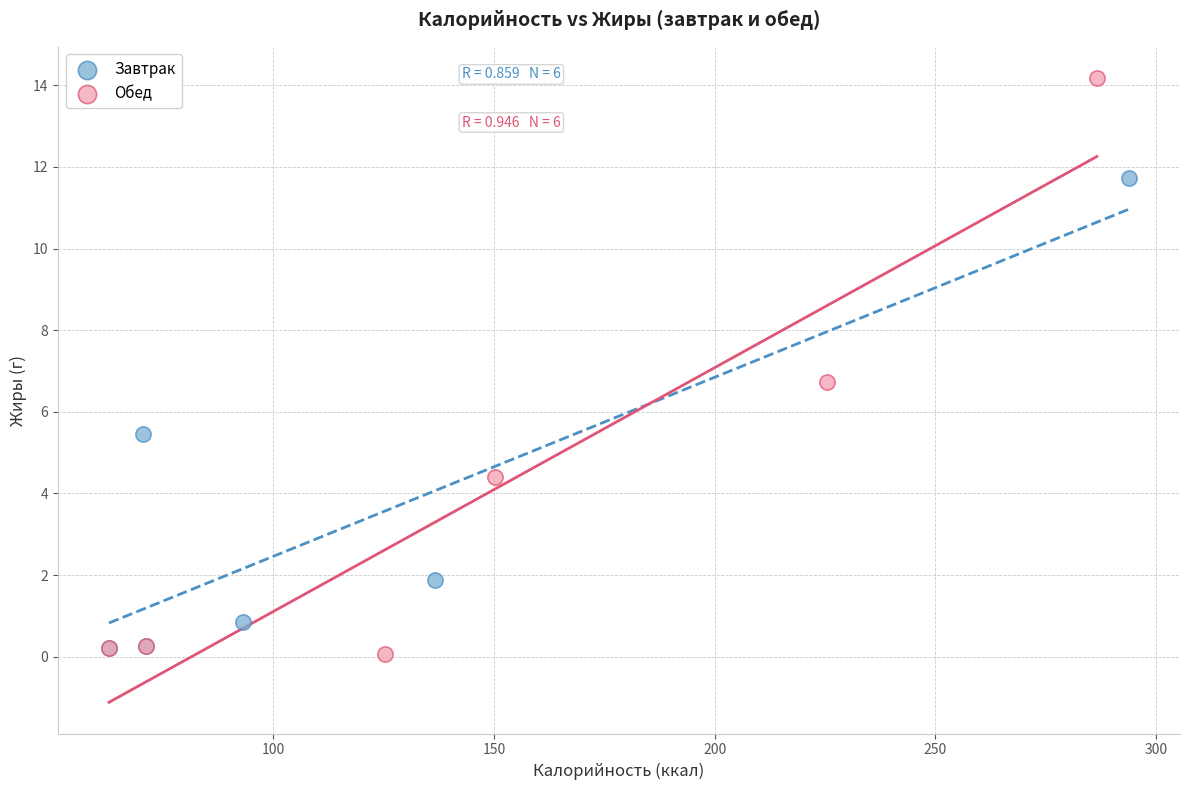

Which series has the largest Y range (max minus min)?

Обед